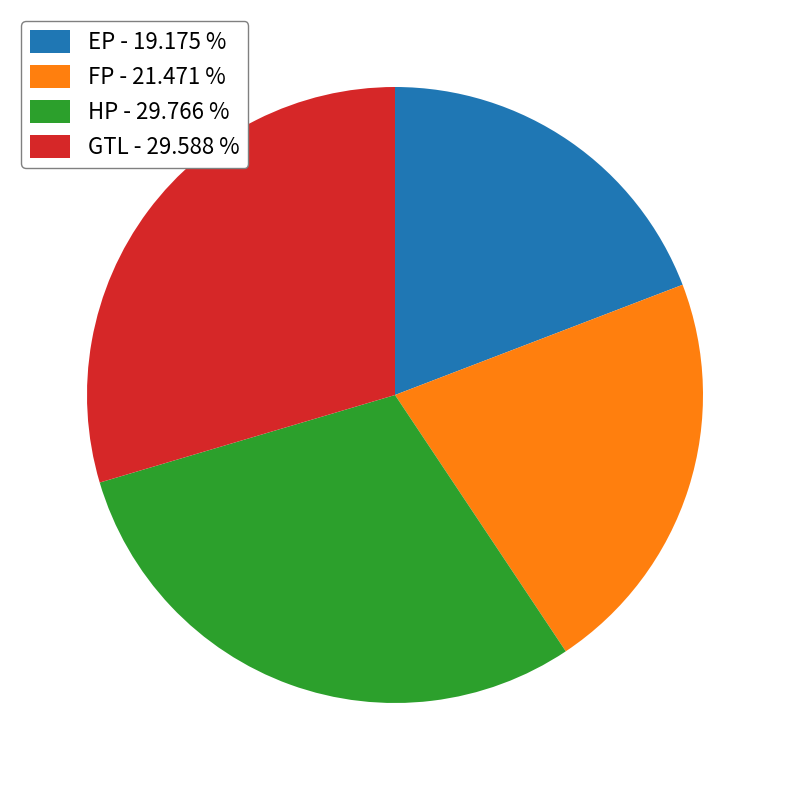

Do GTL - 29.588 % and EP - 19.175 % together represent more than half of the pie?

No